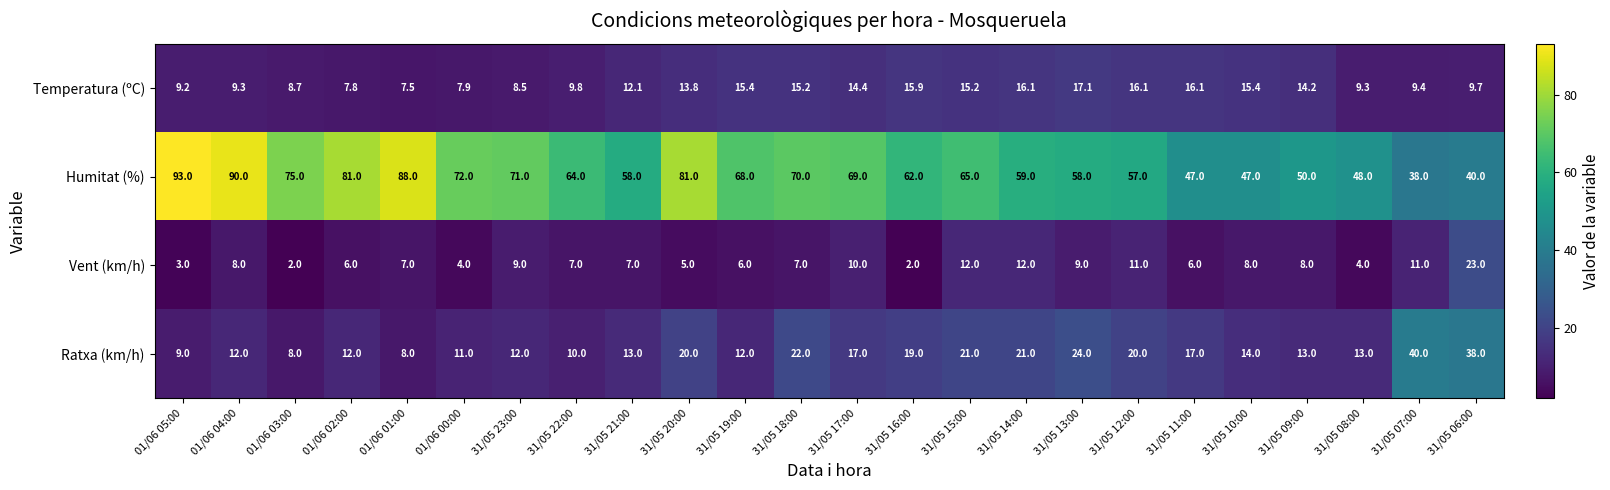

At how many categories does at least one series exceed 17?

24